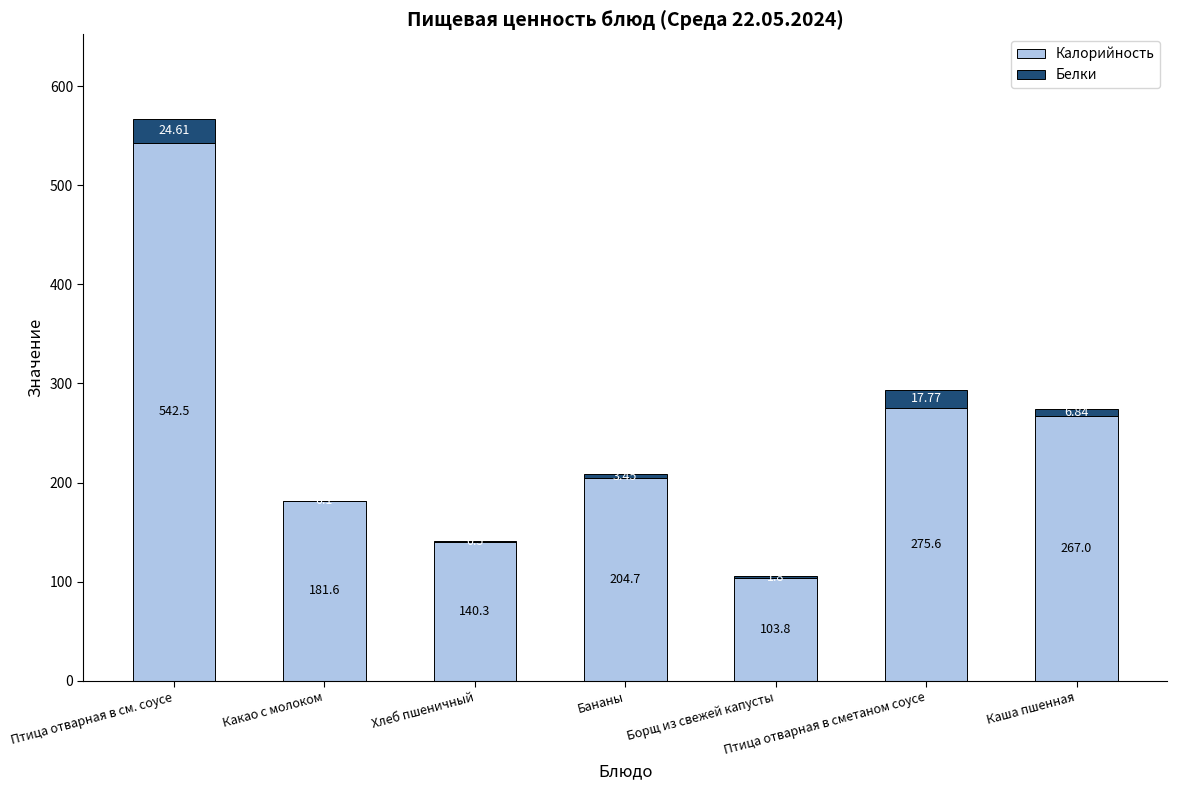

At which category is the sum across all series the highest?

Птица отварная в см. соусе